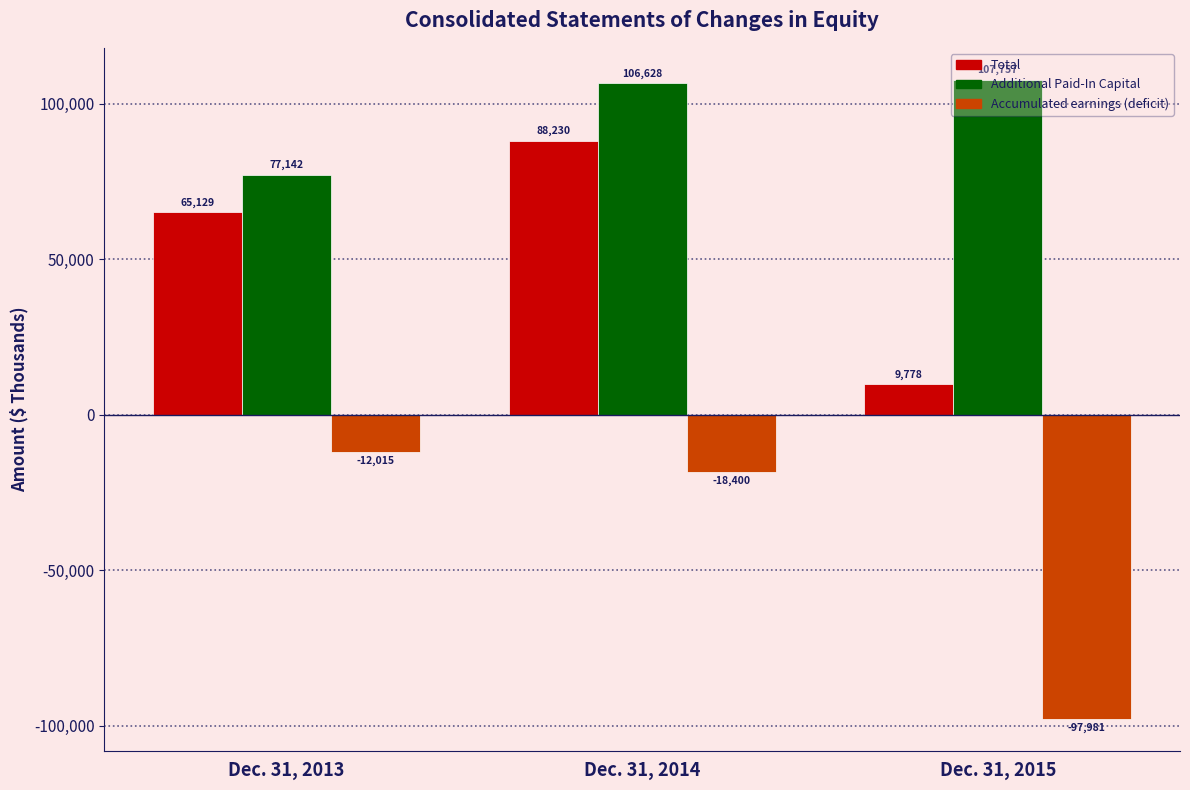

List the series in order of their overall mean, lowest first.

Accumulated earnings (deficit), Total, Additional Paid-In Capital